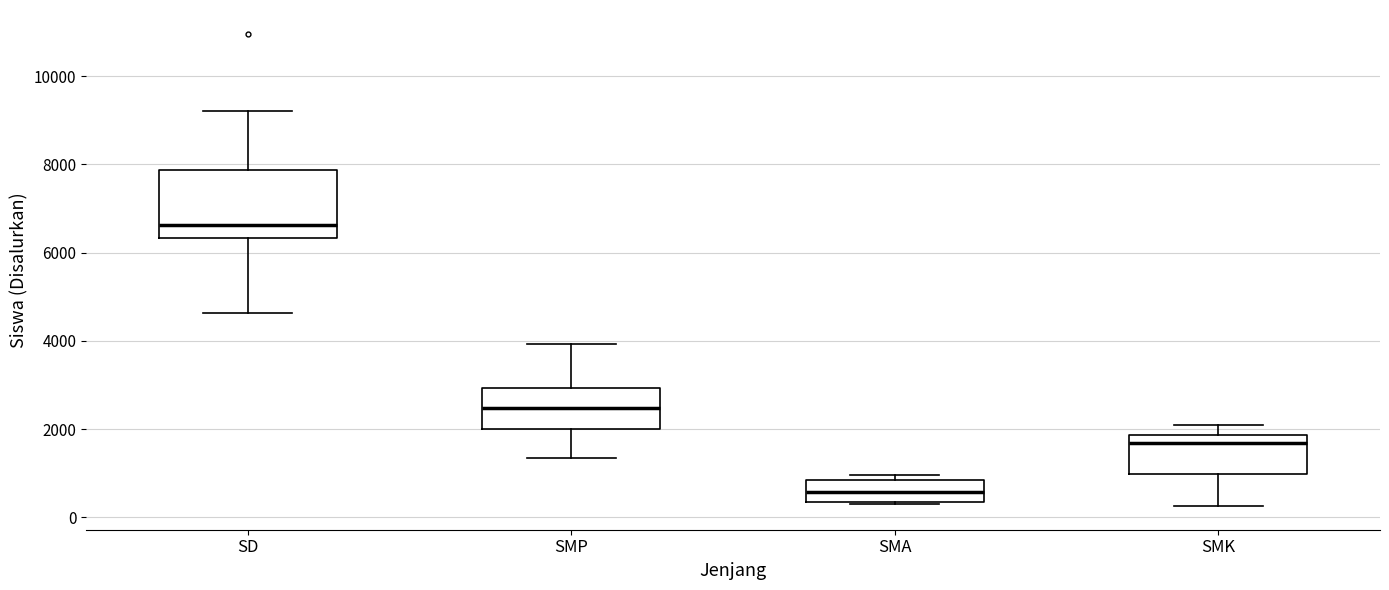

Which box's median line is the highest?

SD